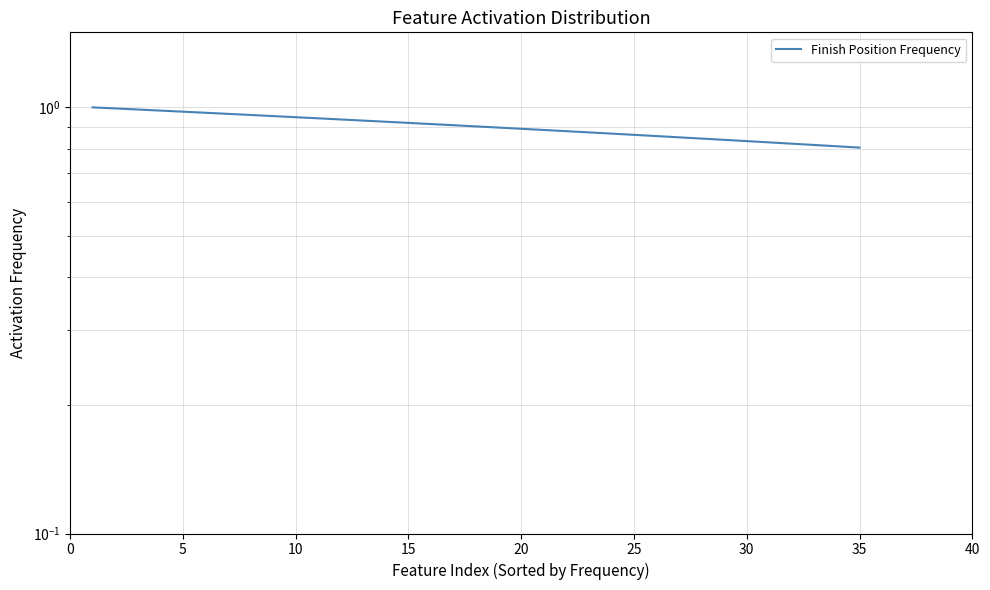

Does the chart display data point markers on the line(s)?

No